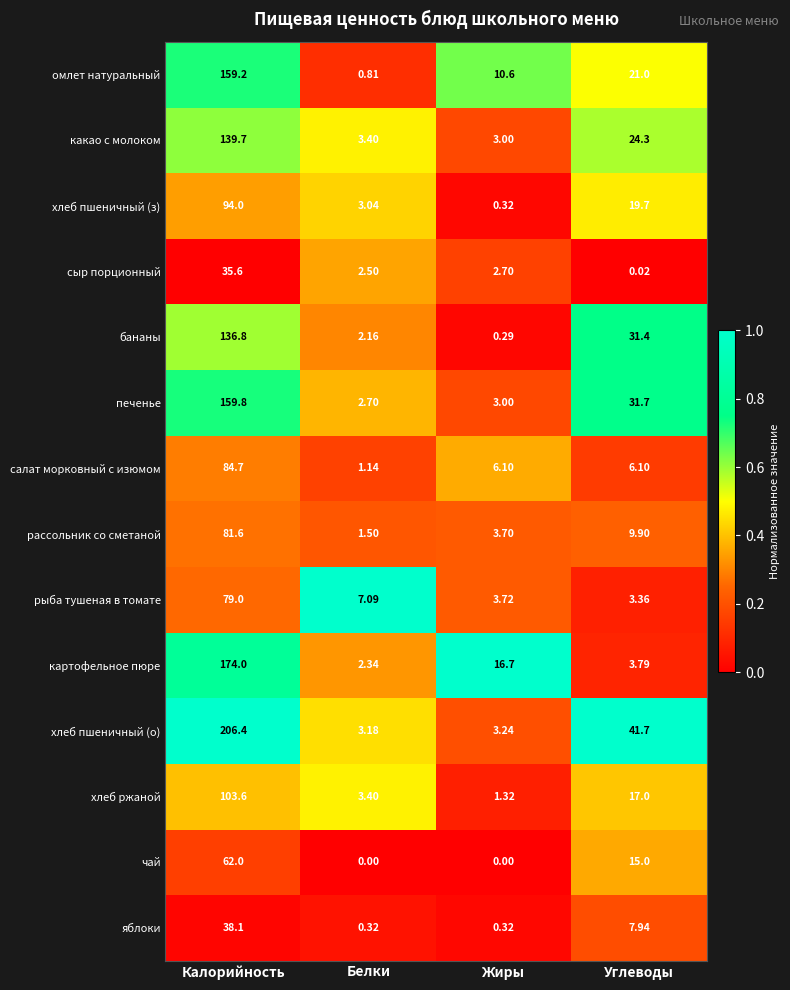

Which series has the largest total across all categories?

хлеб пшеничный (о)